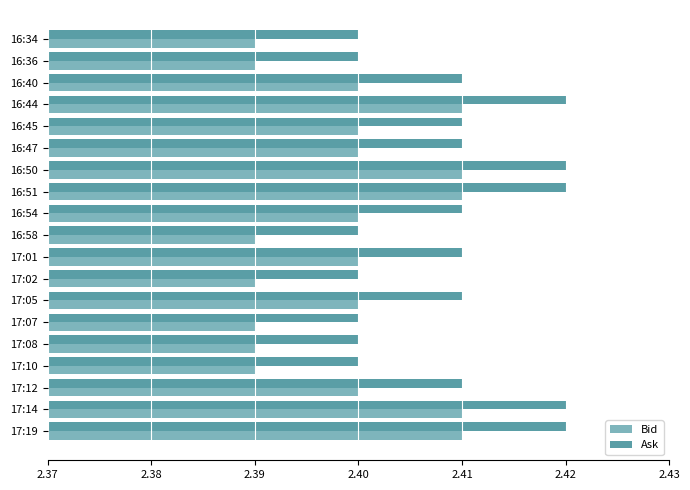

At how many categories does at least one series exceed 2?

19